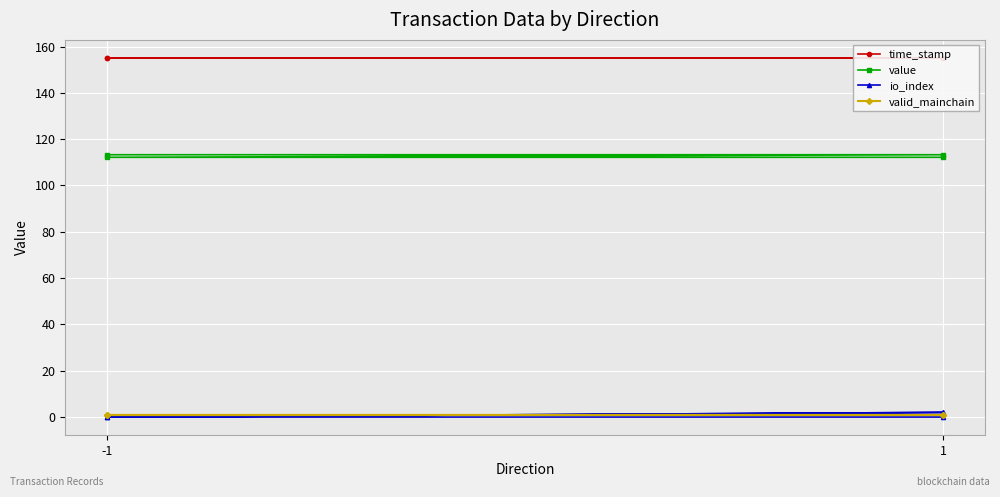

At which category is the sum across all series the highest?

1